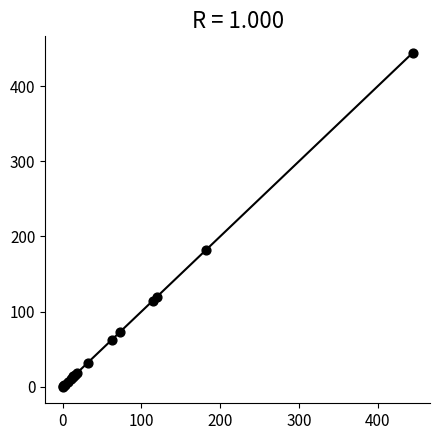

What Y value in the scatter plot is closest to 222?

181.4